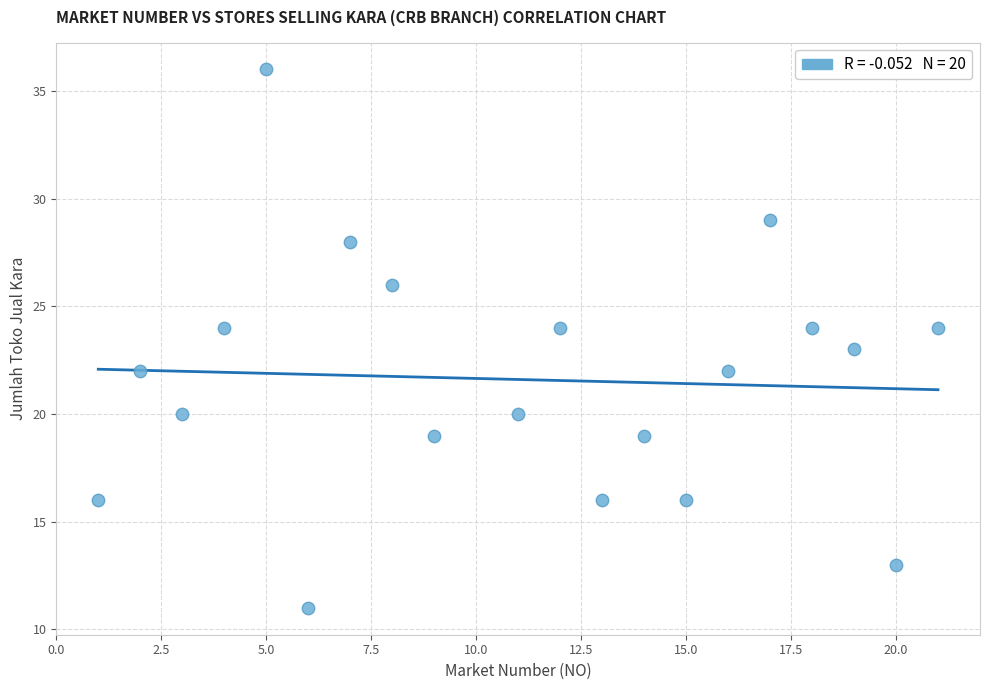

What is the range of Y values (max minus min)?

25